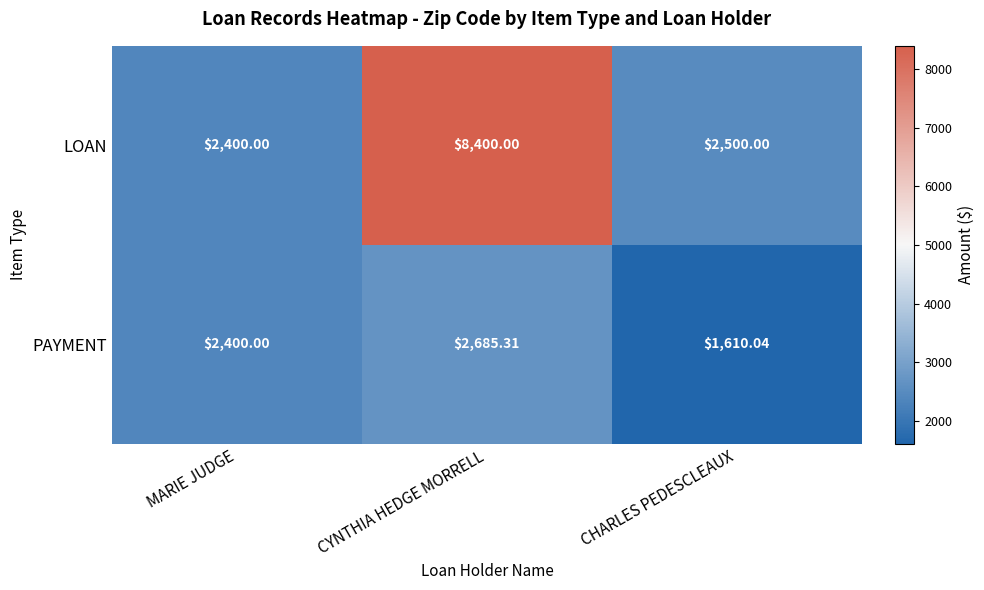

At which label is PAYMENT closest to 2147?

MARIE JUDGE